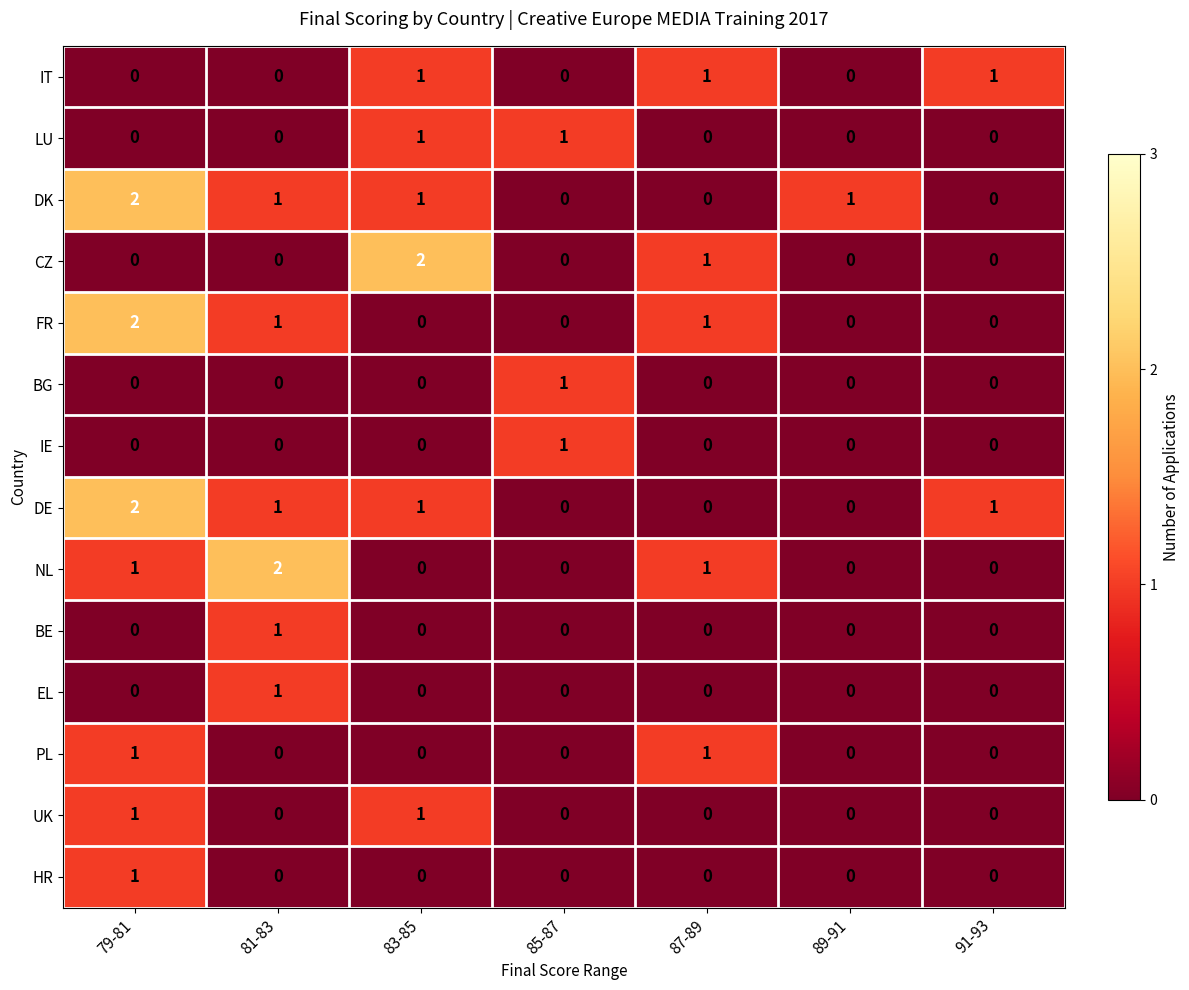

Count the NL values in the range 0 to 1.

6